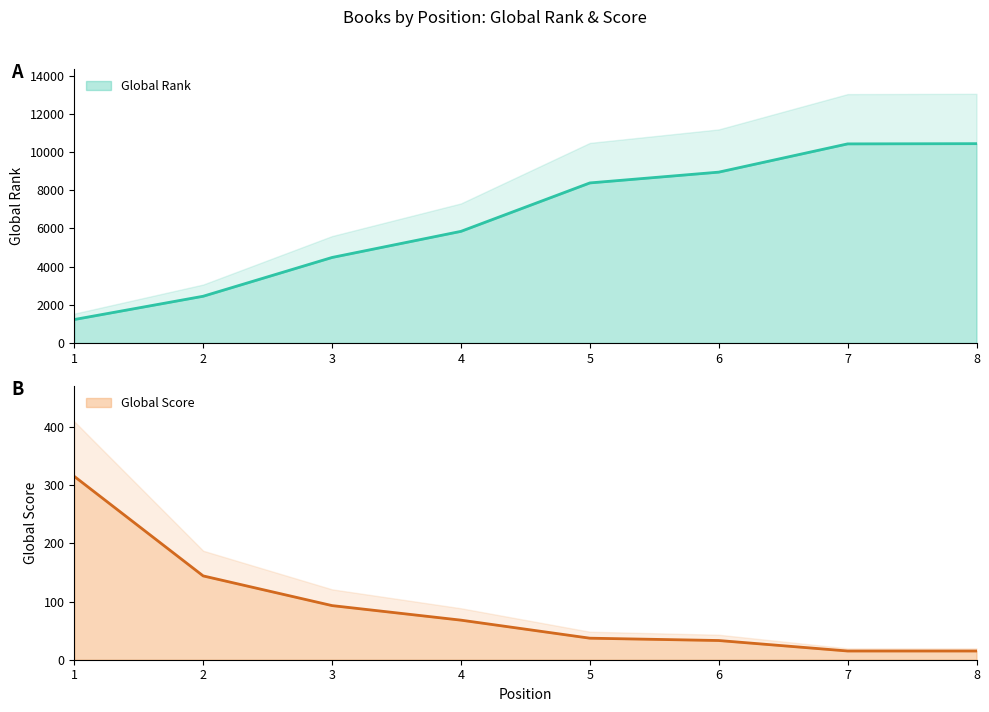

Reading left to right, list all the values displayed in this chart.

Global Rank: 1229	2448	4478	5845	8380	8945	10424	10436
Global Score: 315	144	93	68	37	33	15	15